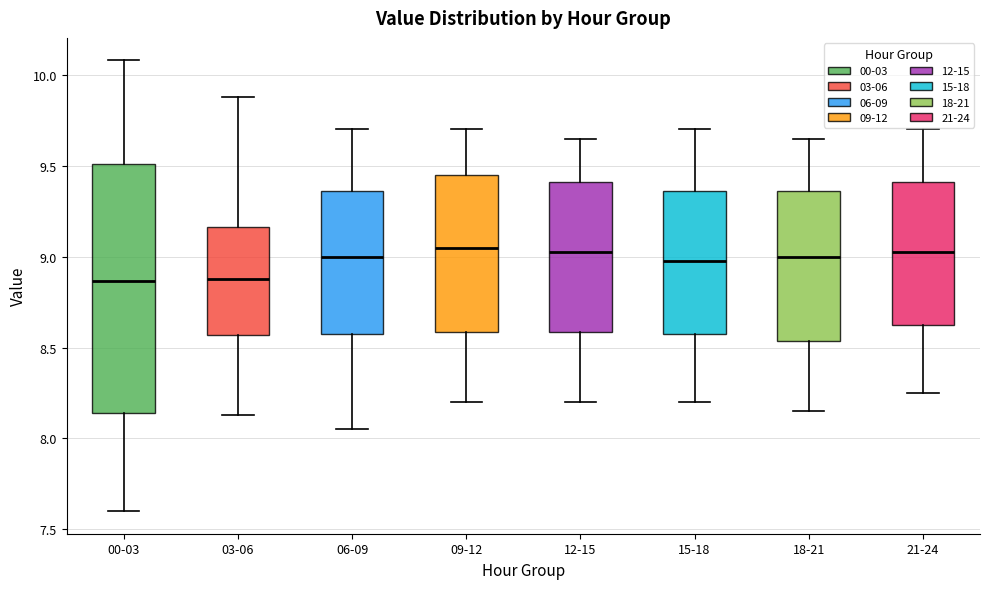

Comparing the boxes themselves (not the whiskers), which one is the tallest?

00-03